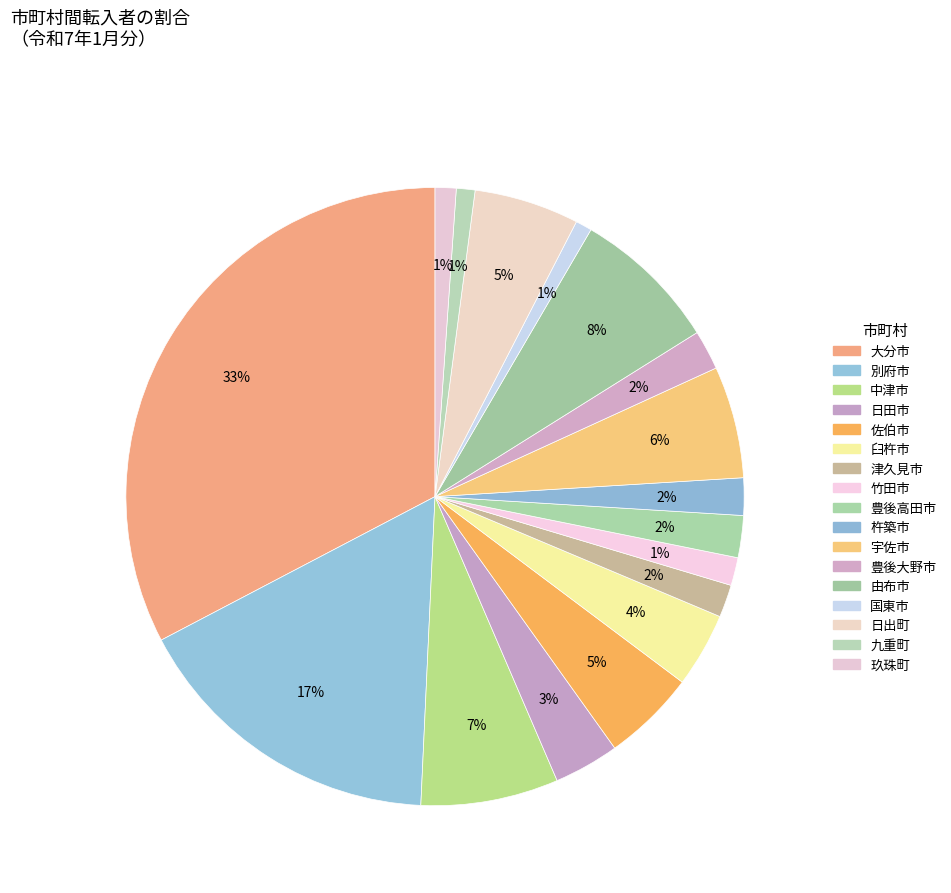

How many segments does this pie chart have?

17